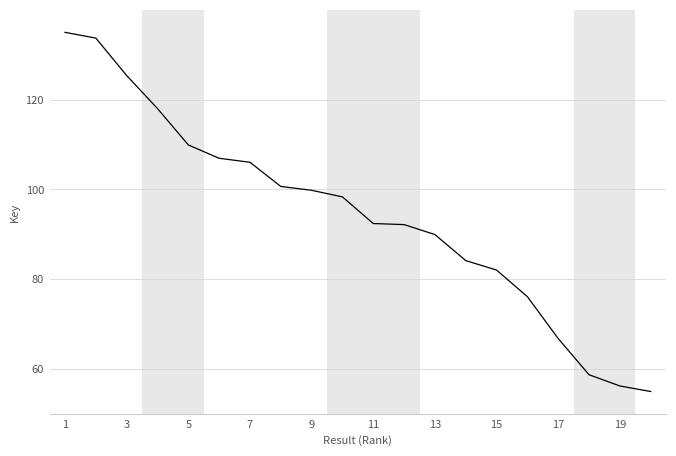

What is the difference between the maximum and minimum values?

80.0